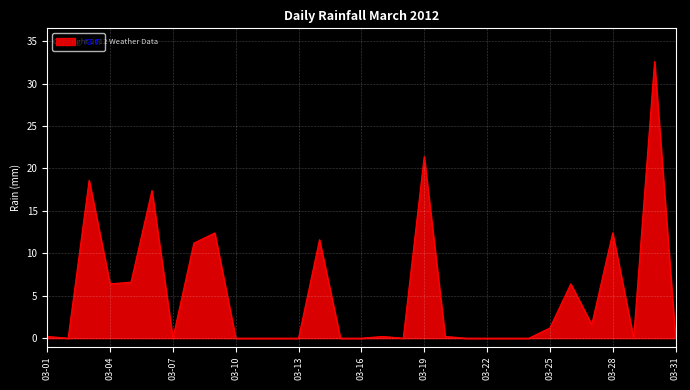

What is the greatest value displayed?

32.6